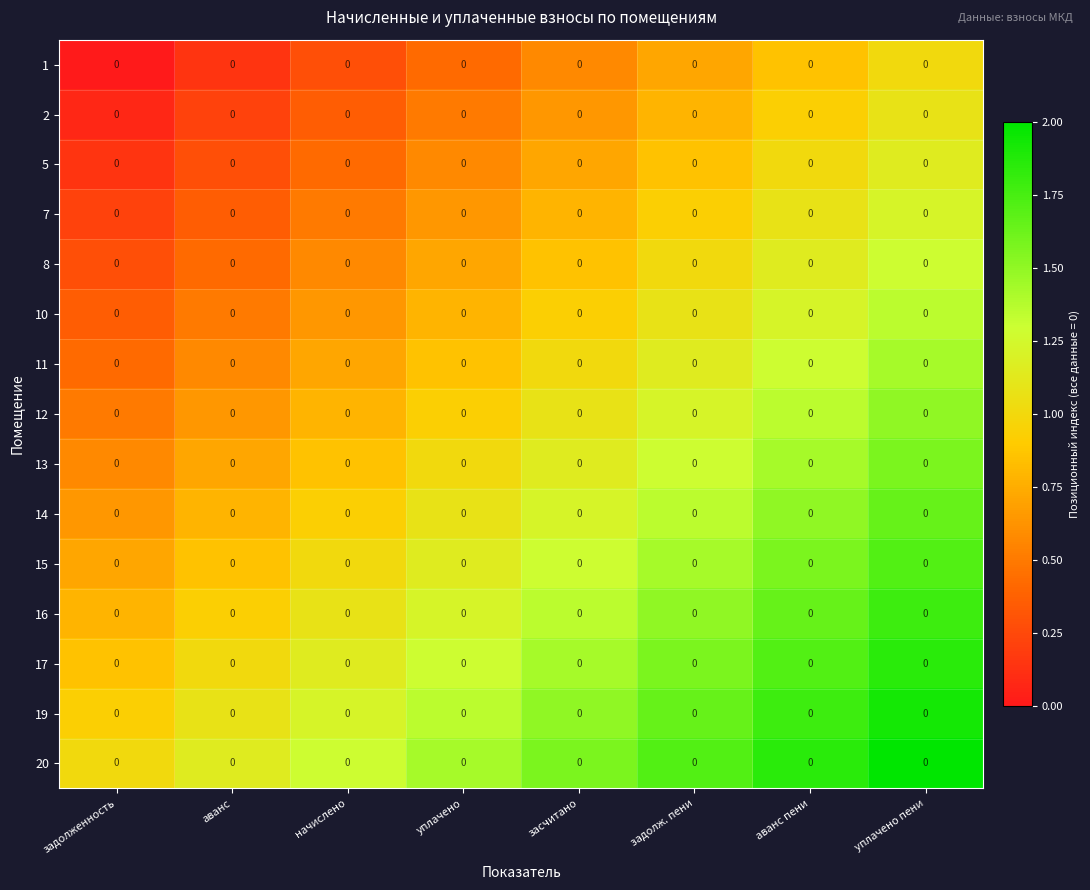

Rank the series at засчитано from lowest to highest value.

1, 2, 5, 7, 8, 10, 11, 12, 13, 14, 15, 16, 17, 19, 20